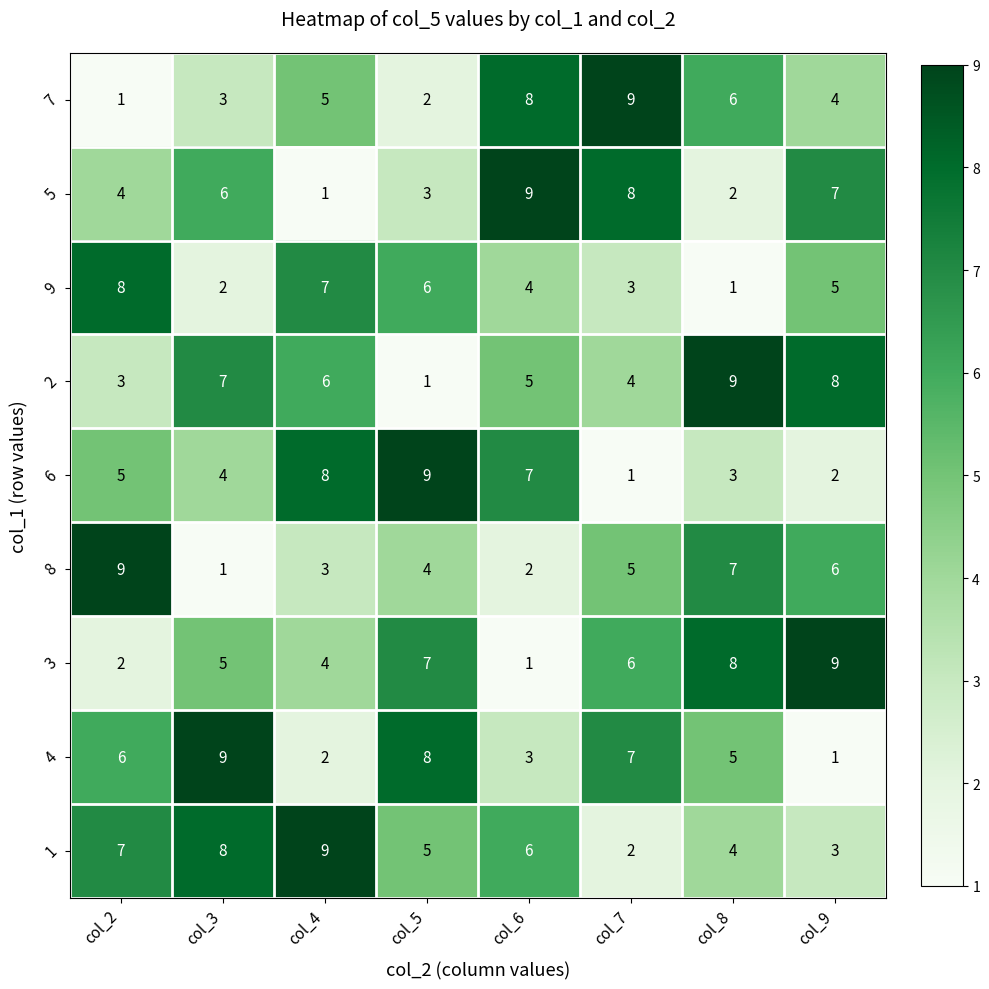

What is the difference between the highest and lowest values at col_5?

8